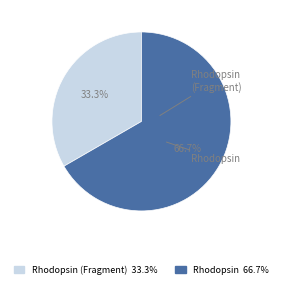

Is there any slice that represents more than half of the pie?

Yes